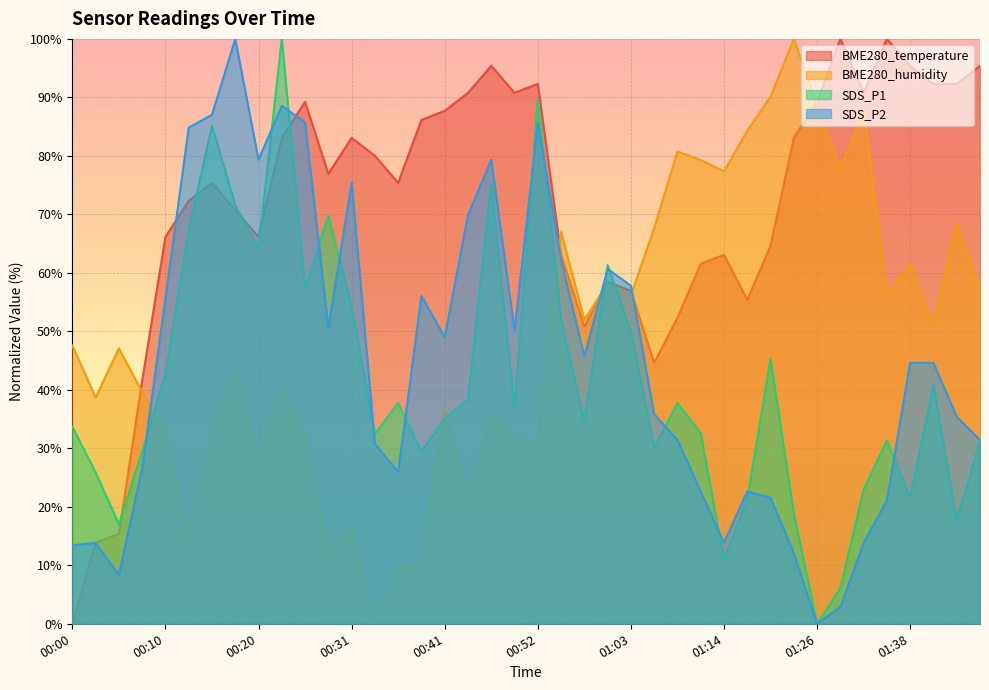

What is the label of the 11th point from the right?

01:18